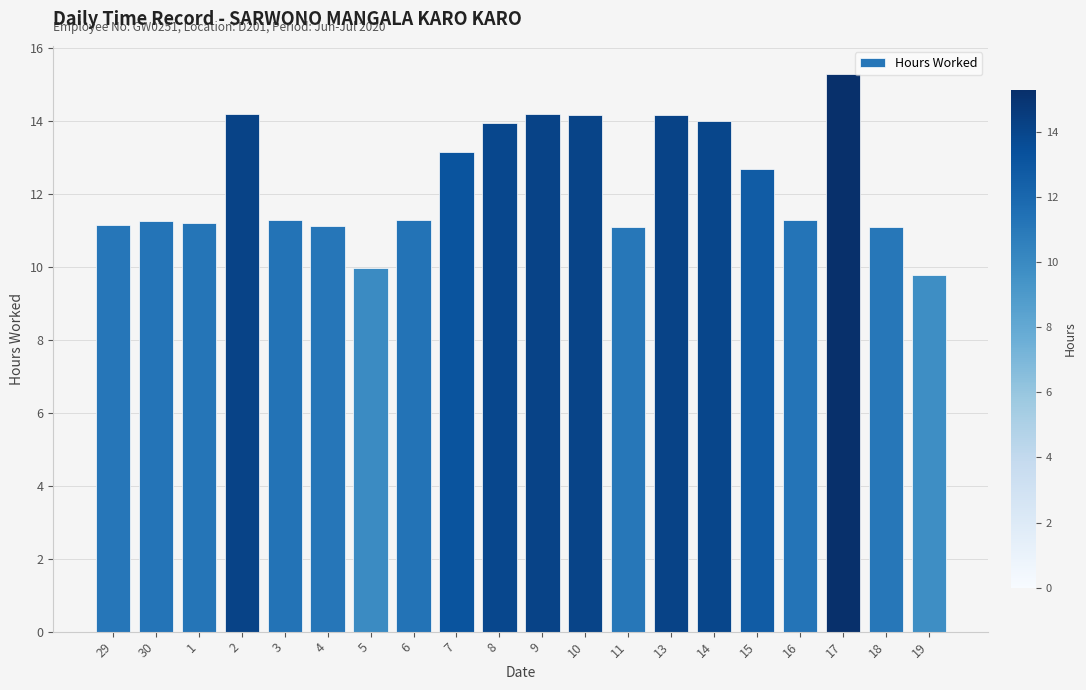

What is the change in value from 3 to 13?

+2.9